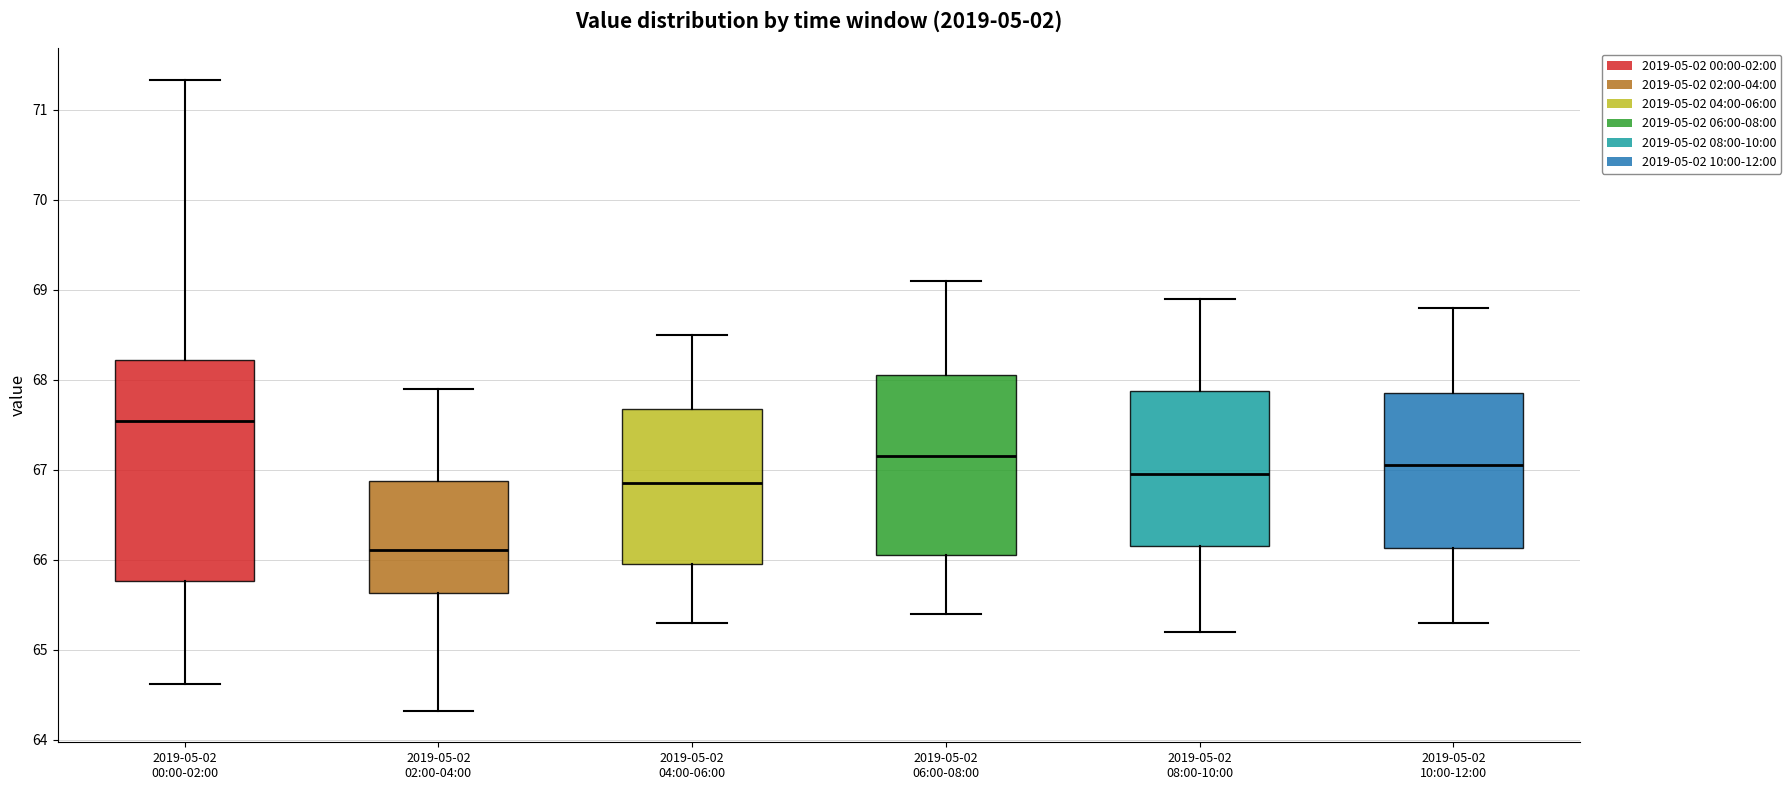

Where does the median line of the box for 2019-05-02 02:00-04:00 sit on the y-axis? The values are not printed on the chart, so give them approximately, as read against the axis.

66.1